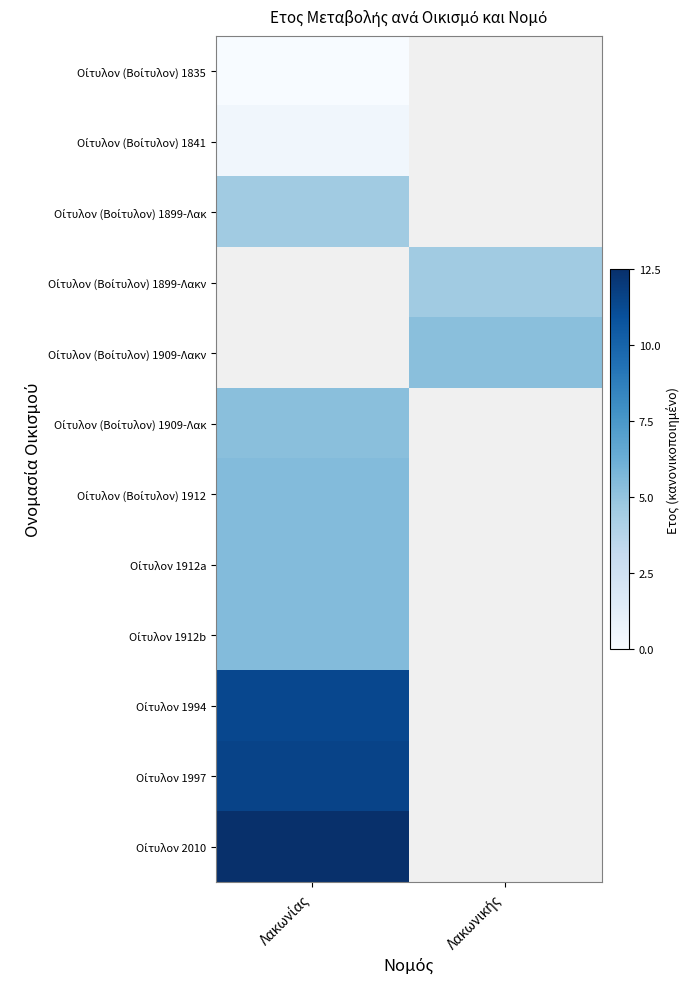

Is it true that Οίτυλον 1912b equals 2.7 at Λακωνίας?

False